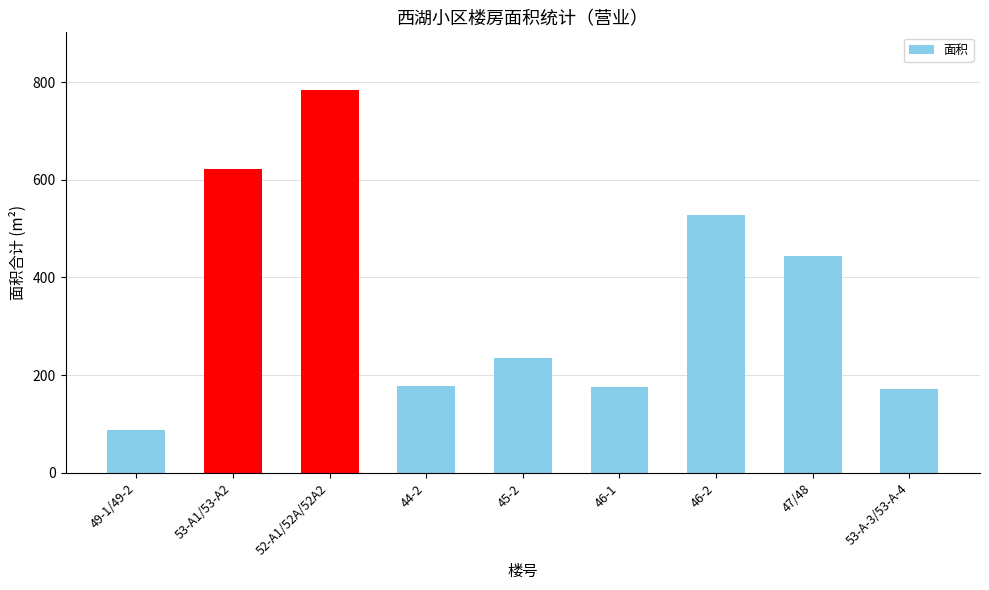

At which label is the value closest to 436?

47/48